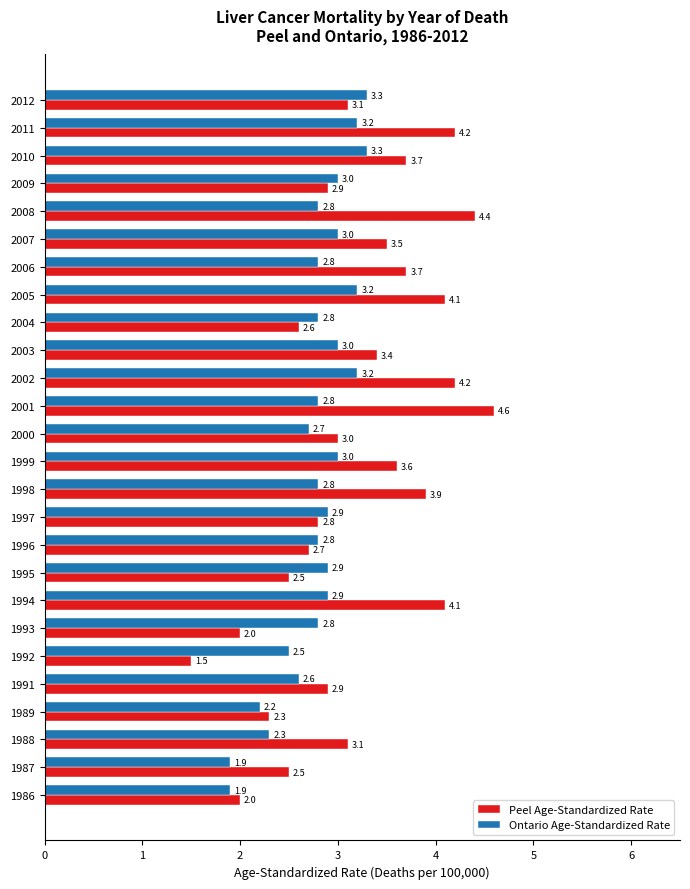

Is it true that Ontario Age-Standardized Rate equals 2.3 at 1988?

True